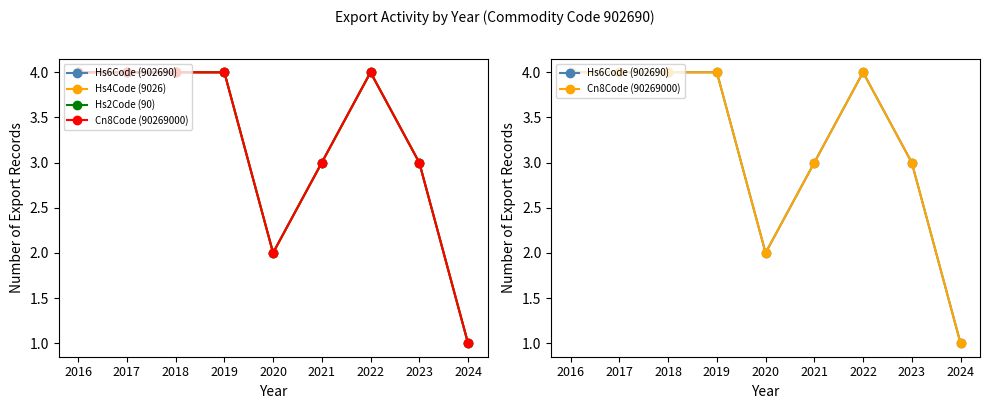

True or false: Hs6Code (902690) and Hs2Code (90) cross at least once.

False